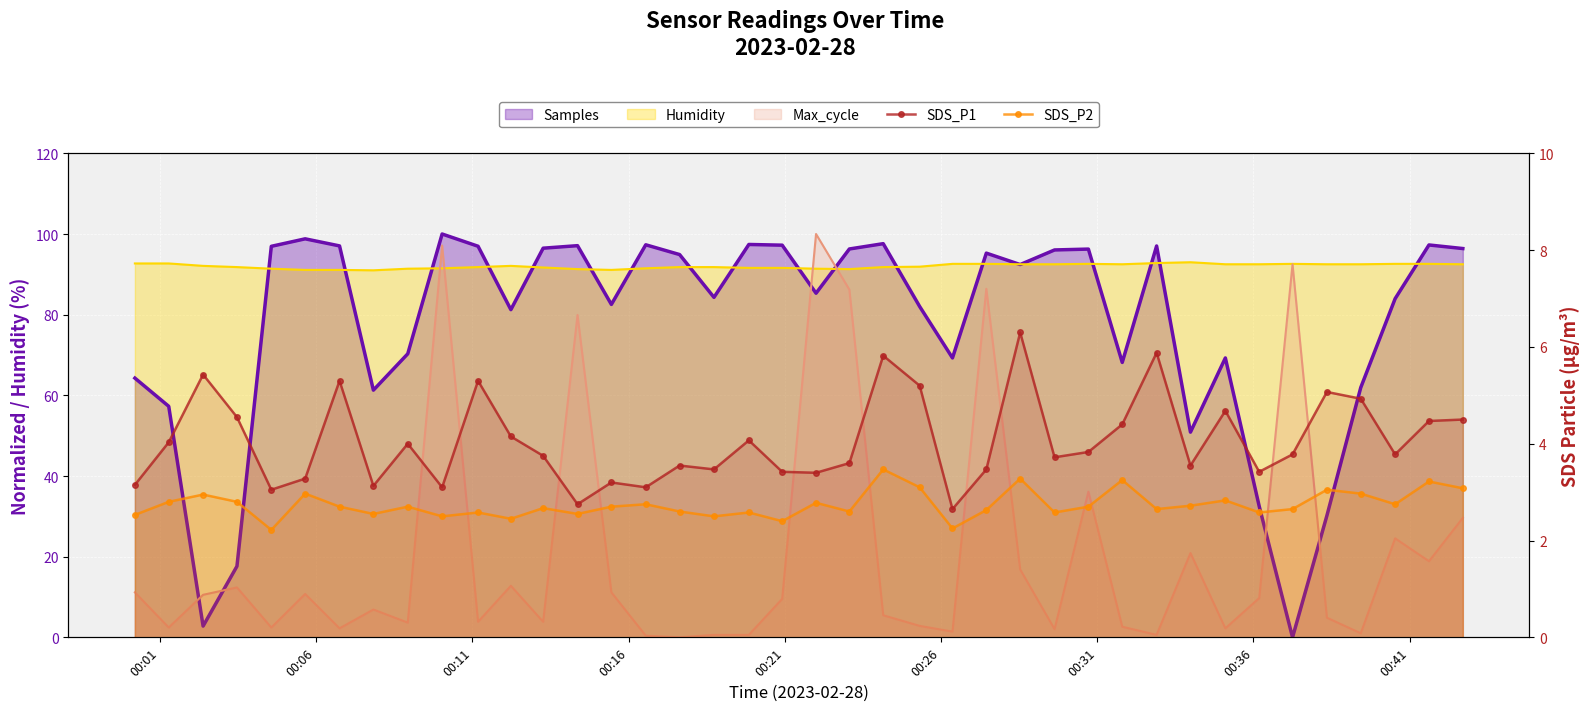

What is the difference between the maximum and second lowest values in the SDS_P2 series?

1.2